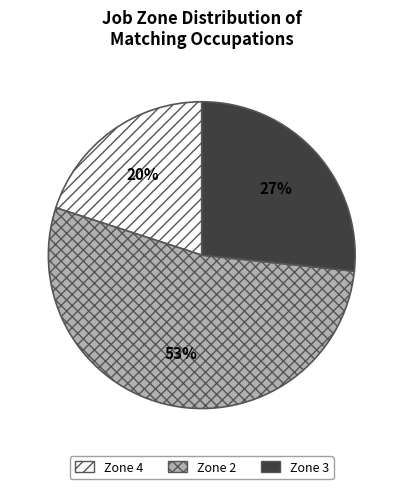

To the nearest percent, what is the average slice percentage?

33%